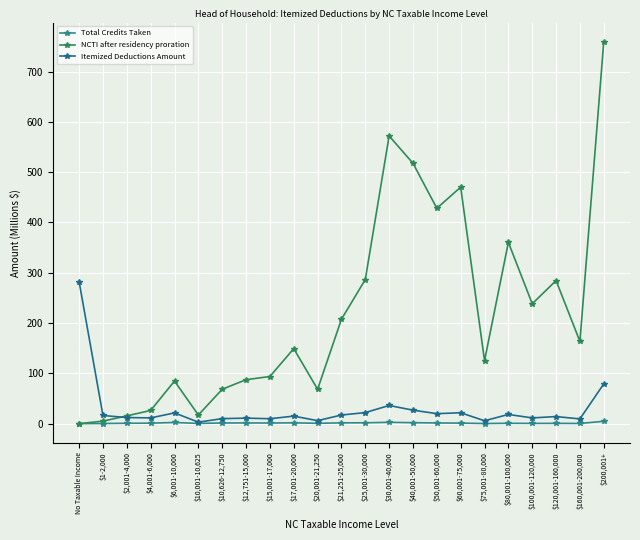

Does the chart have visible grid lines?

Yes